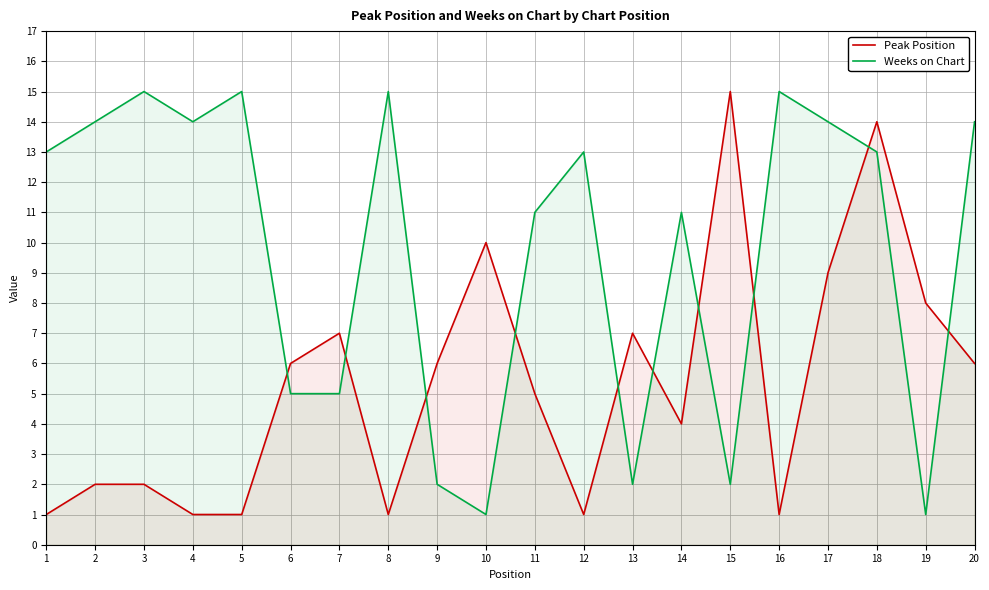

Is it true that Weeks on Chart equals 4 at 4?

False